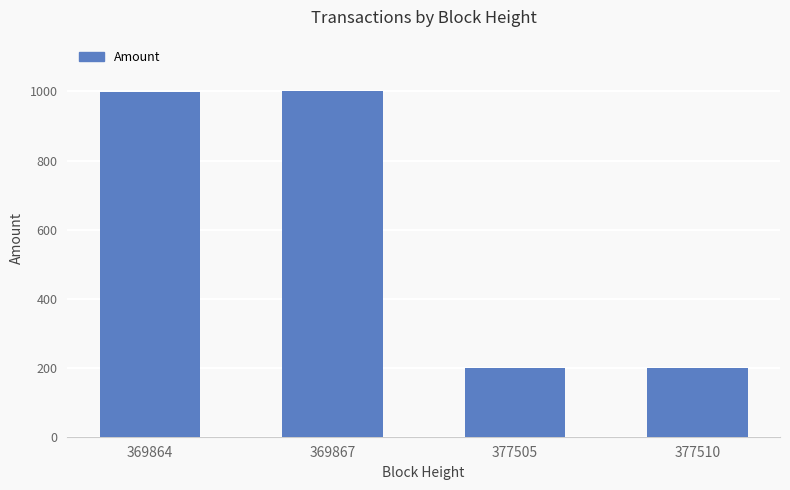

The value at 377510 is 307. True or false?

False